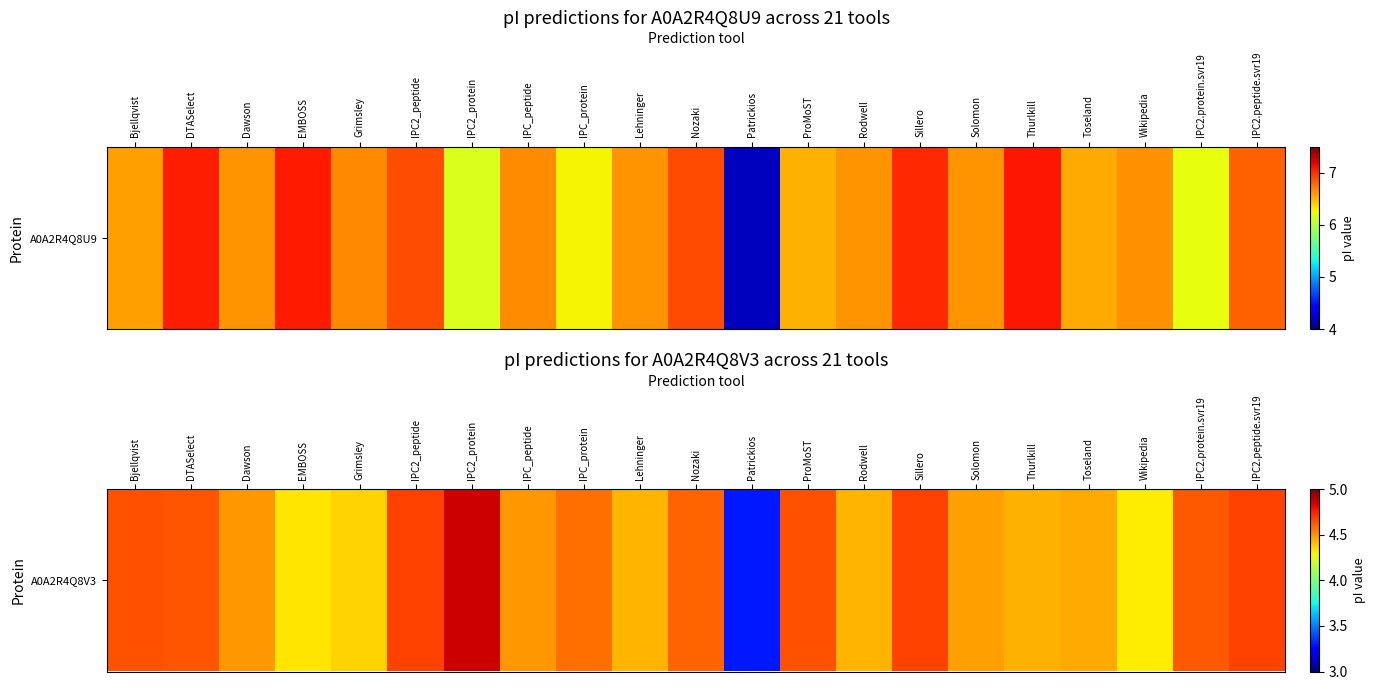

Approximately how many times larger is the value at Bjellqvist compared to Sillero?

1.0